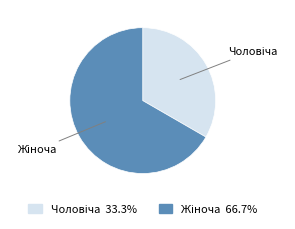

How many segments does this pie chart have?

2